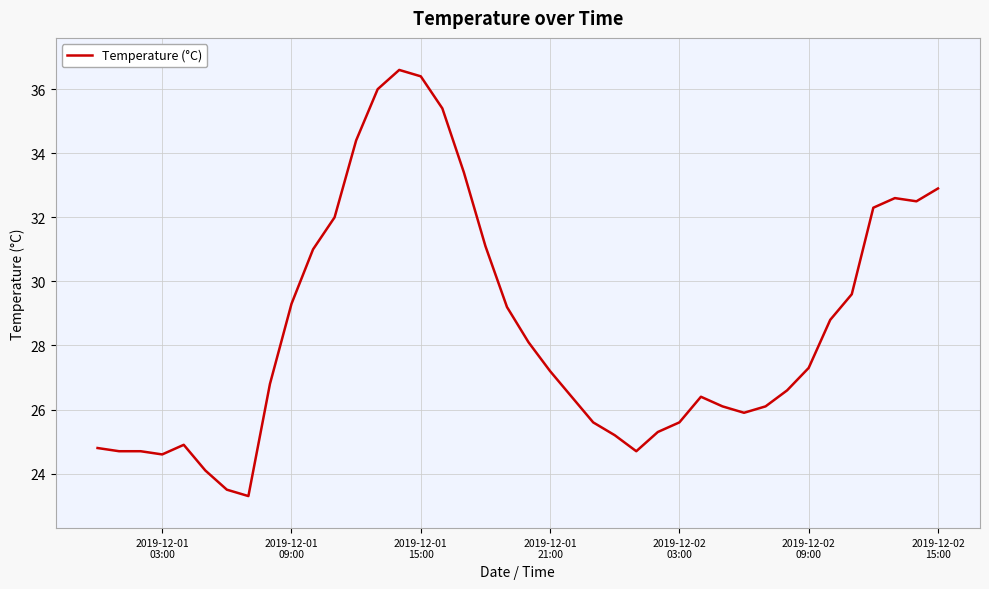

What is the difference between the maximum and minimum values?

13.3